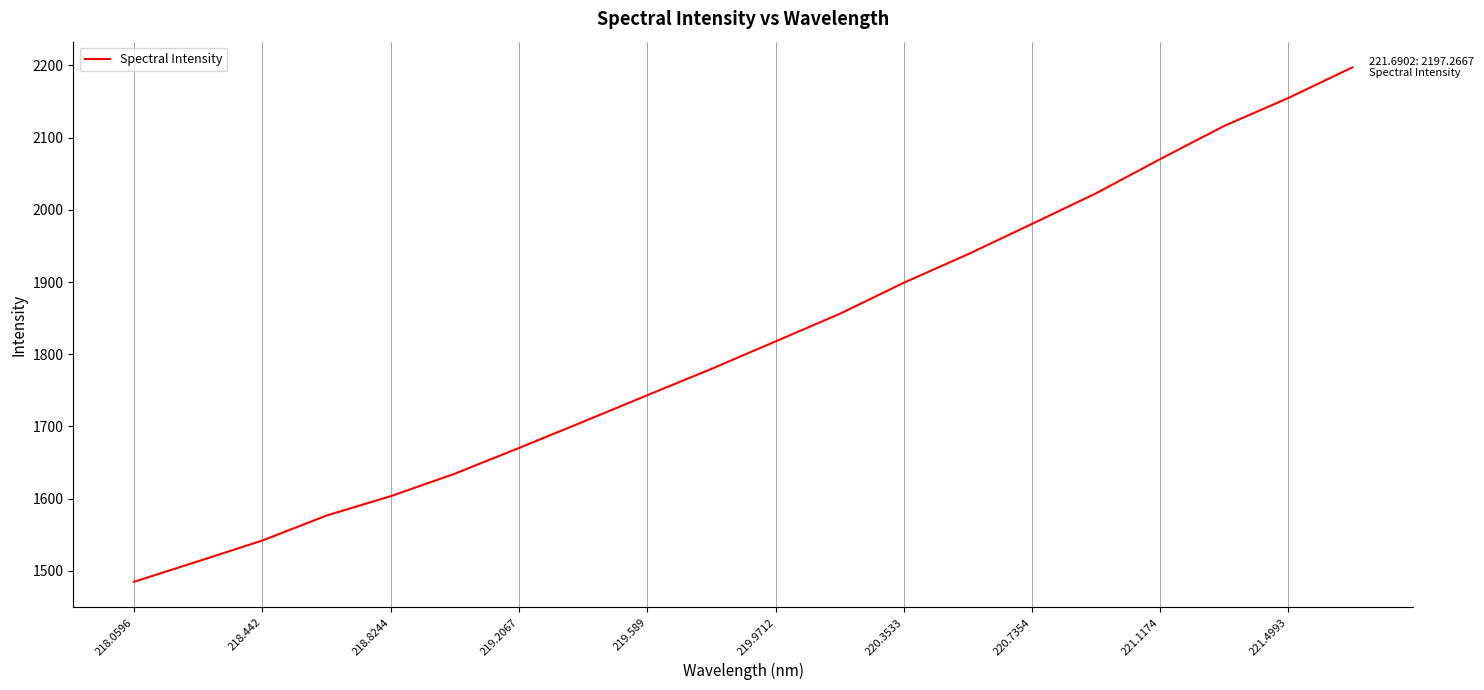

What is the minimum value shown in the chart?

1485.0